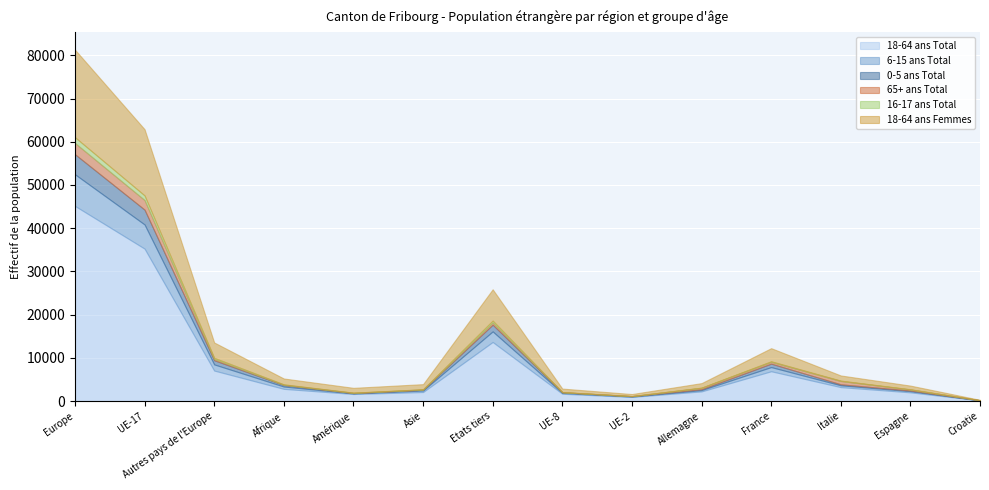

How many values in the 18-64 ans Total series are below 2827?

7